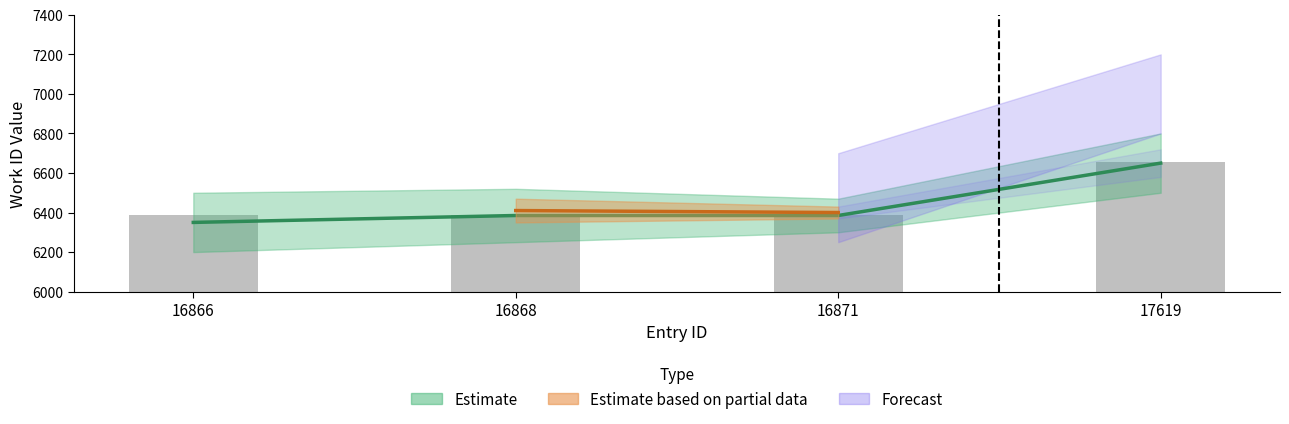

The value at 16871 is 8744. True or false?

False